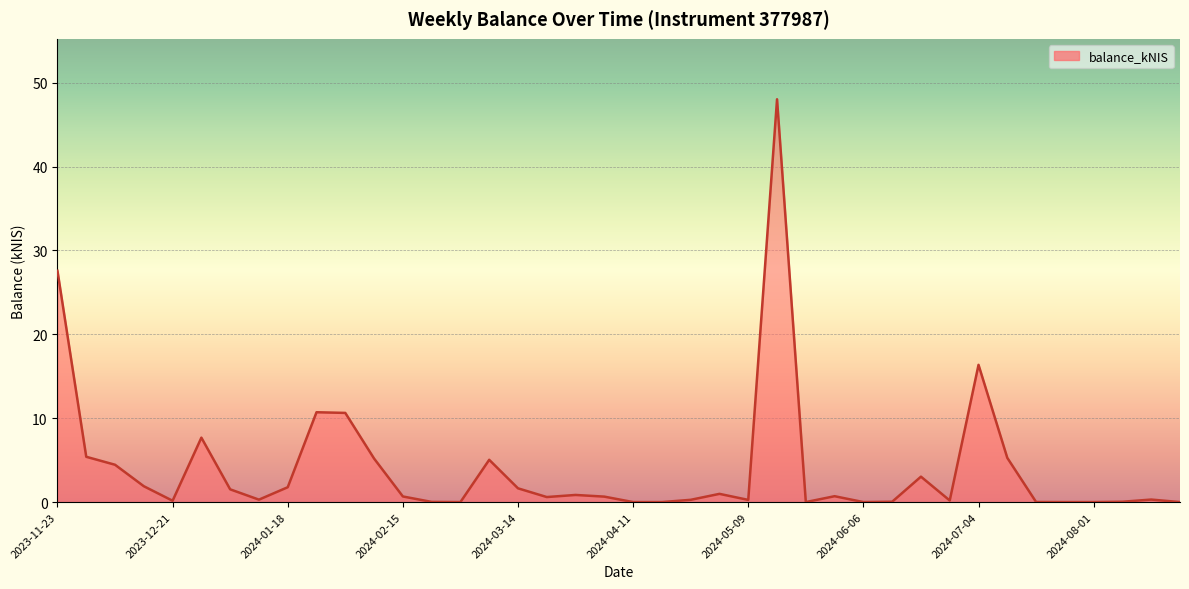

What is the difference between the maximum and minimum values?

48.0